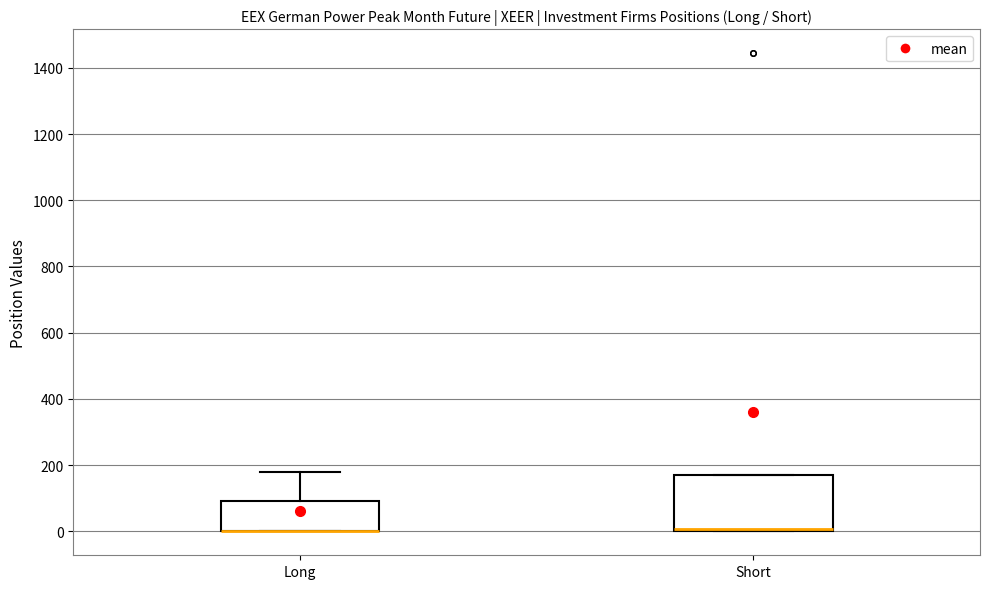

Reading left to right, transcribe this box plot: for each box, give where its median line is, the range the box spans, and where its two whiskers end, as read against the y-axis. The values are not printed on the chart, so give them approximately, as read against the axis.

Long: median 0 (drawn on the box's lower edge), box 0 to 100, whiskers 0 to 180
Short: median 0 (just above the box's lower edge), box 0 to 180, whiskers 0 to 180